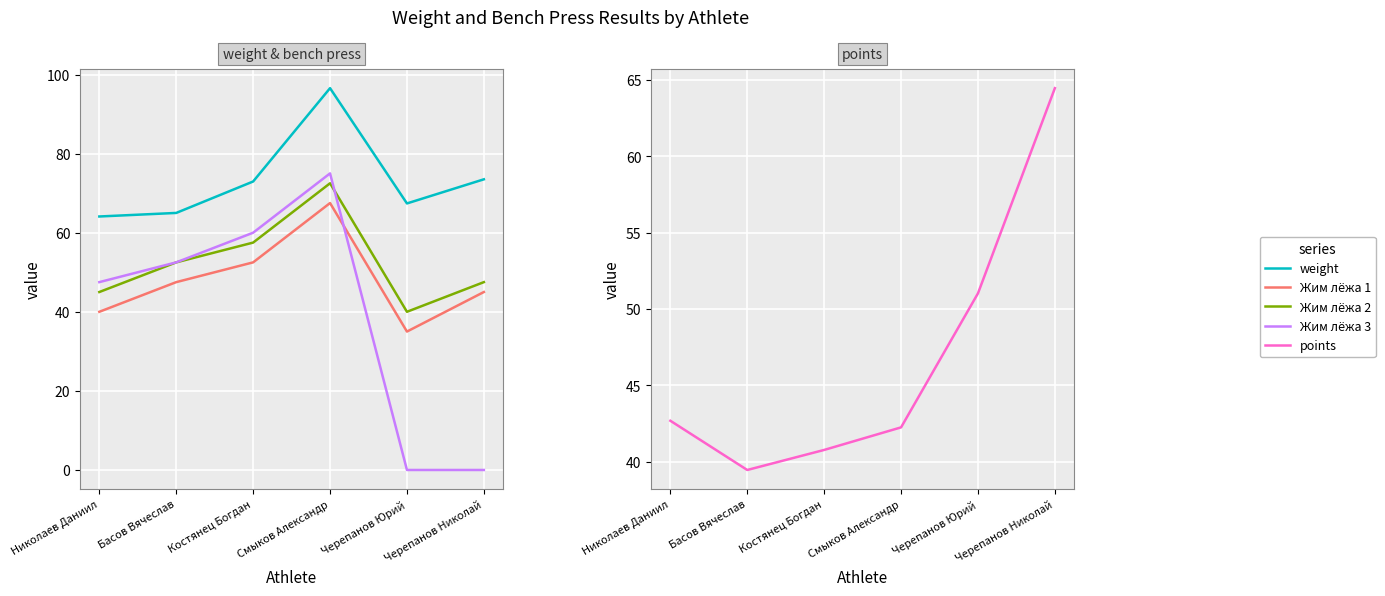

How many values in the Жим лёжа 2 series are below 52?

3